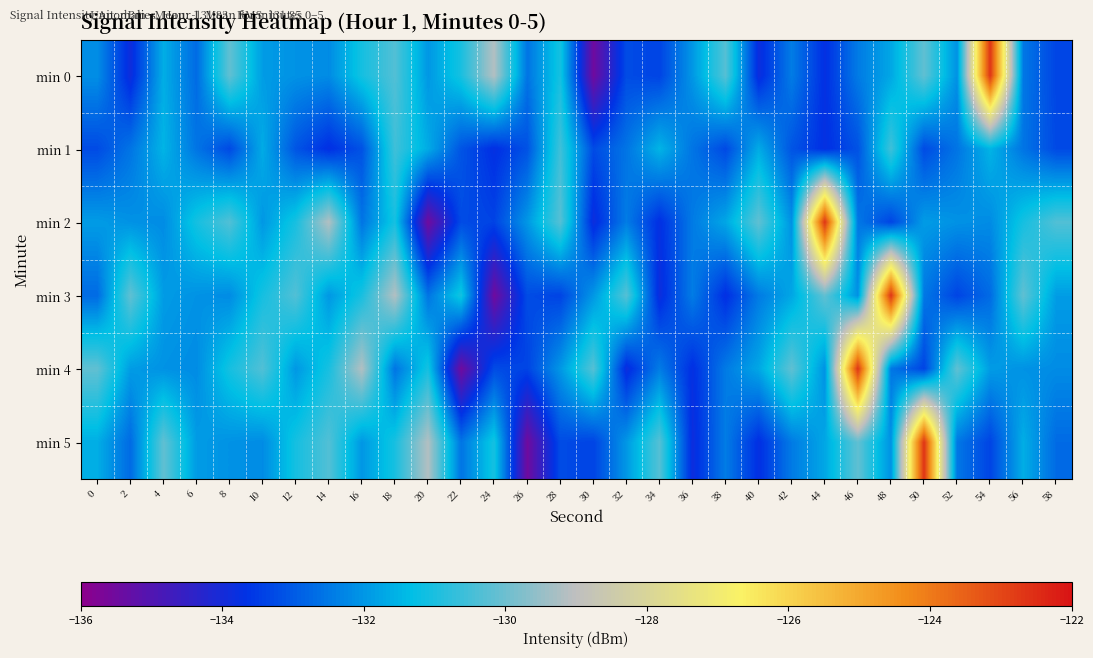

Rank the series at 4 from highest to lowest value.

min 5, min 1, min 0, min 3, min 4, min 2